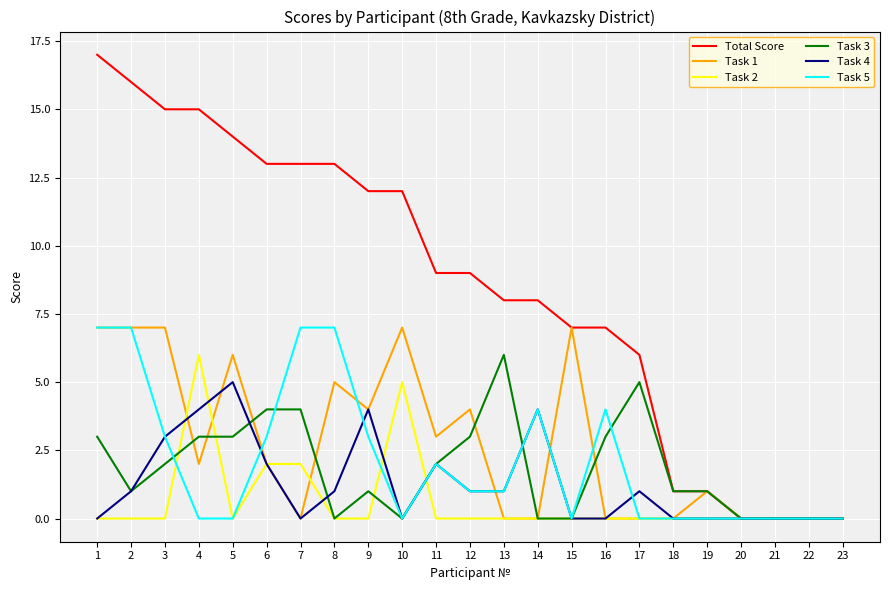

Does the chart have visible grid lines?

Yes